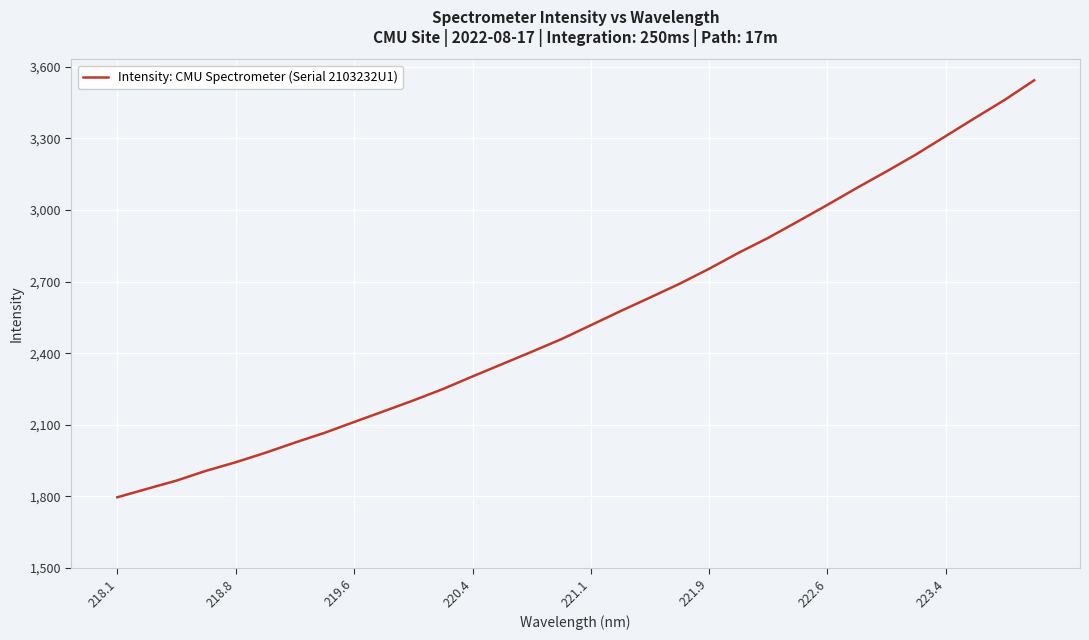

What is the difference between the maximum and minimum values?

1747.6